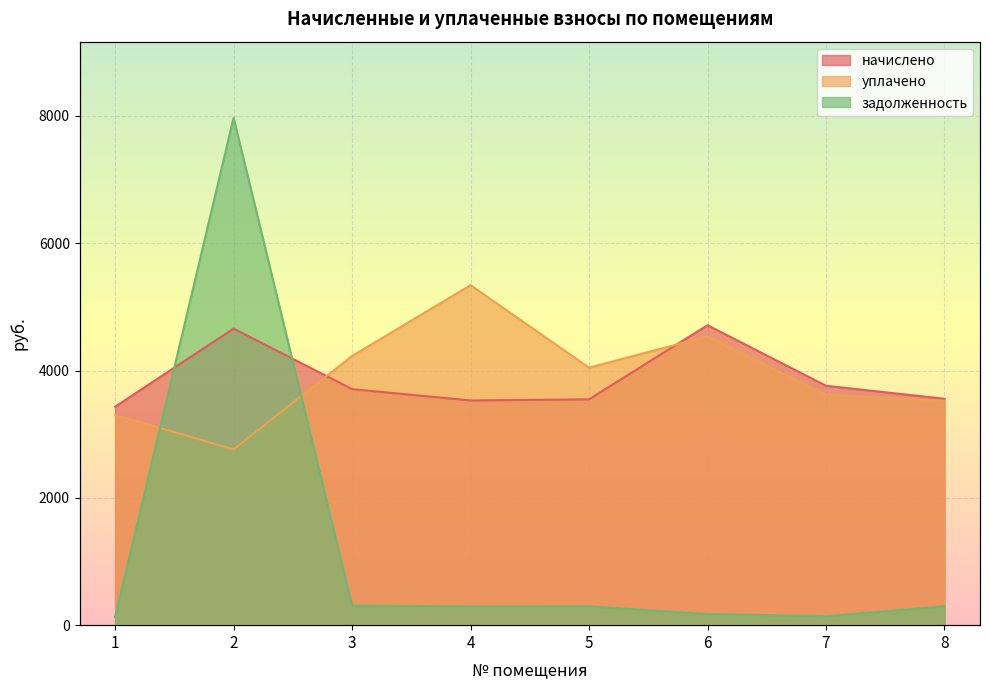

How many intersections are there between начислено and задолженность?

2